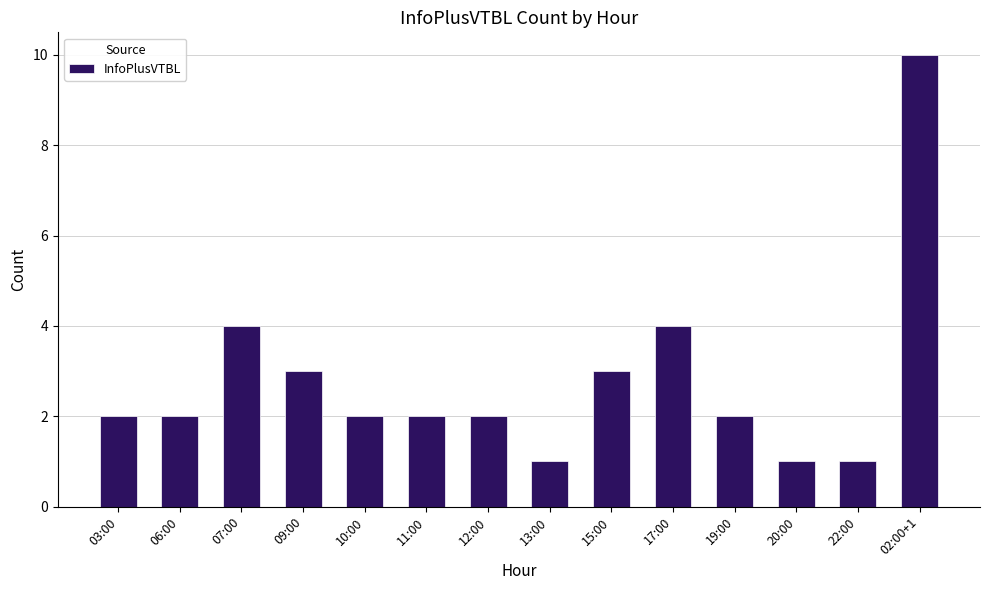

What is the change in value from 10:00 to 20:00?

-1